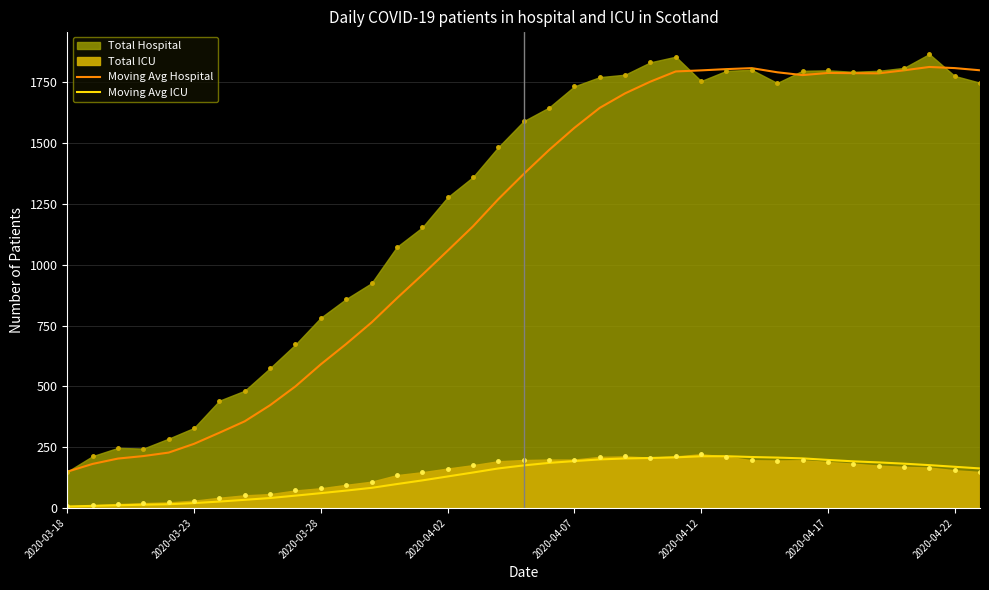

Which series has the widest spread of values?

Moving Avg Hospital